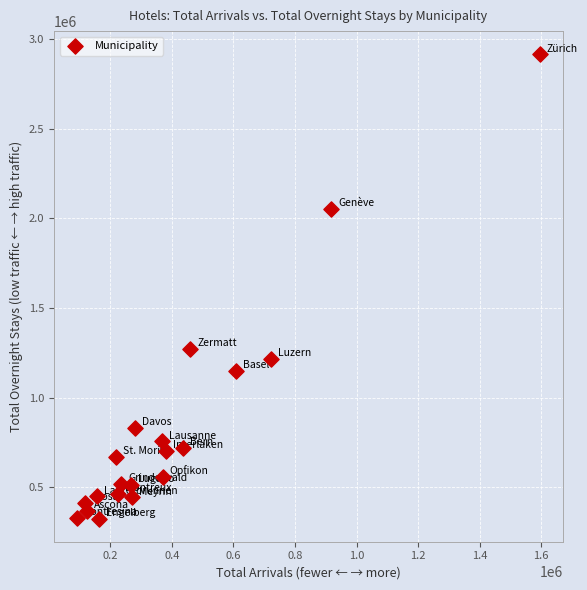

What Y value in the scatter plot is closest to 1620949?

1274181